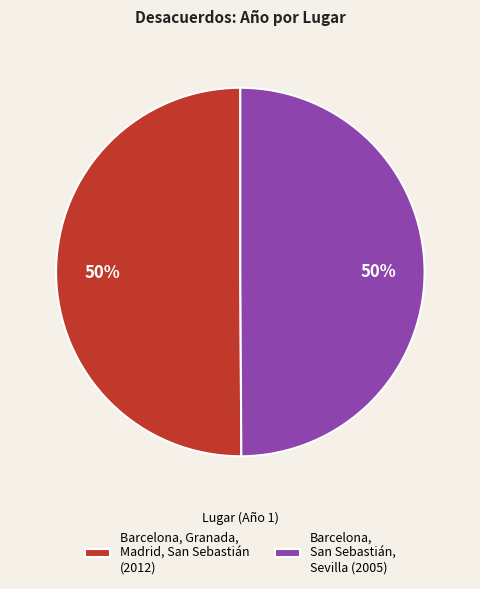

The Barcelona, Granada, Madrid, San Sebastián (2012) slice represents 50% of the pie. True or false?

True